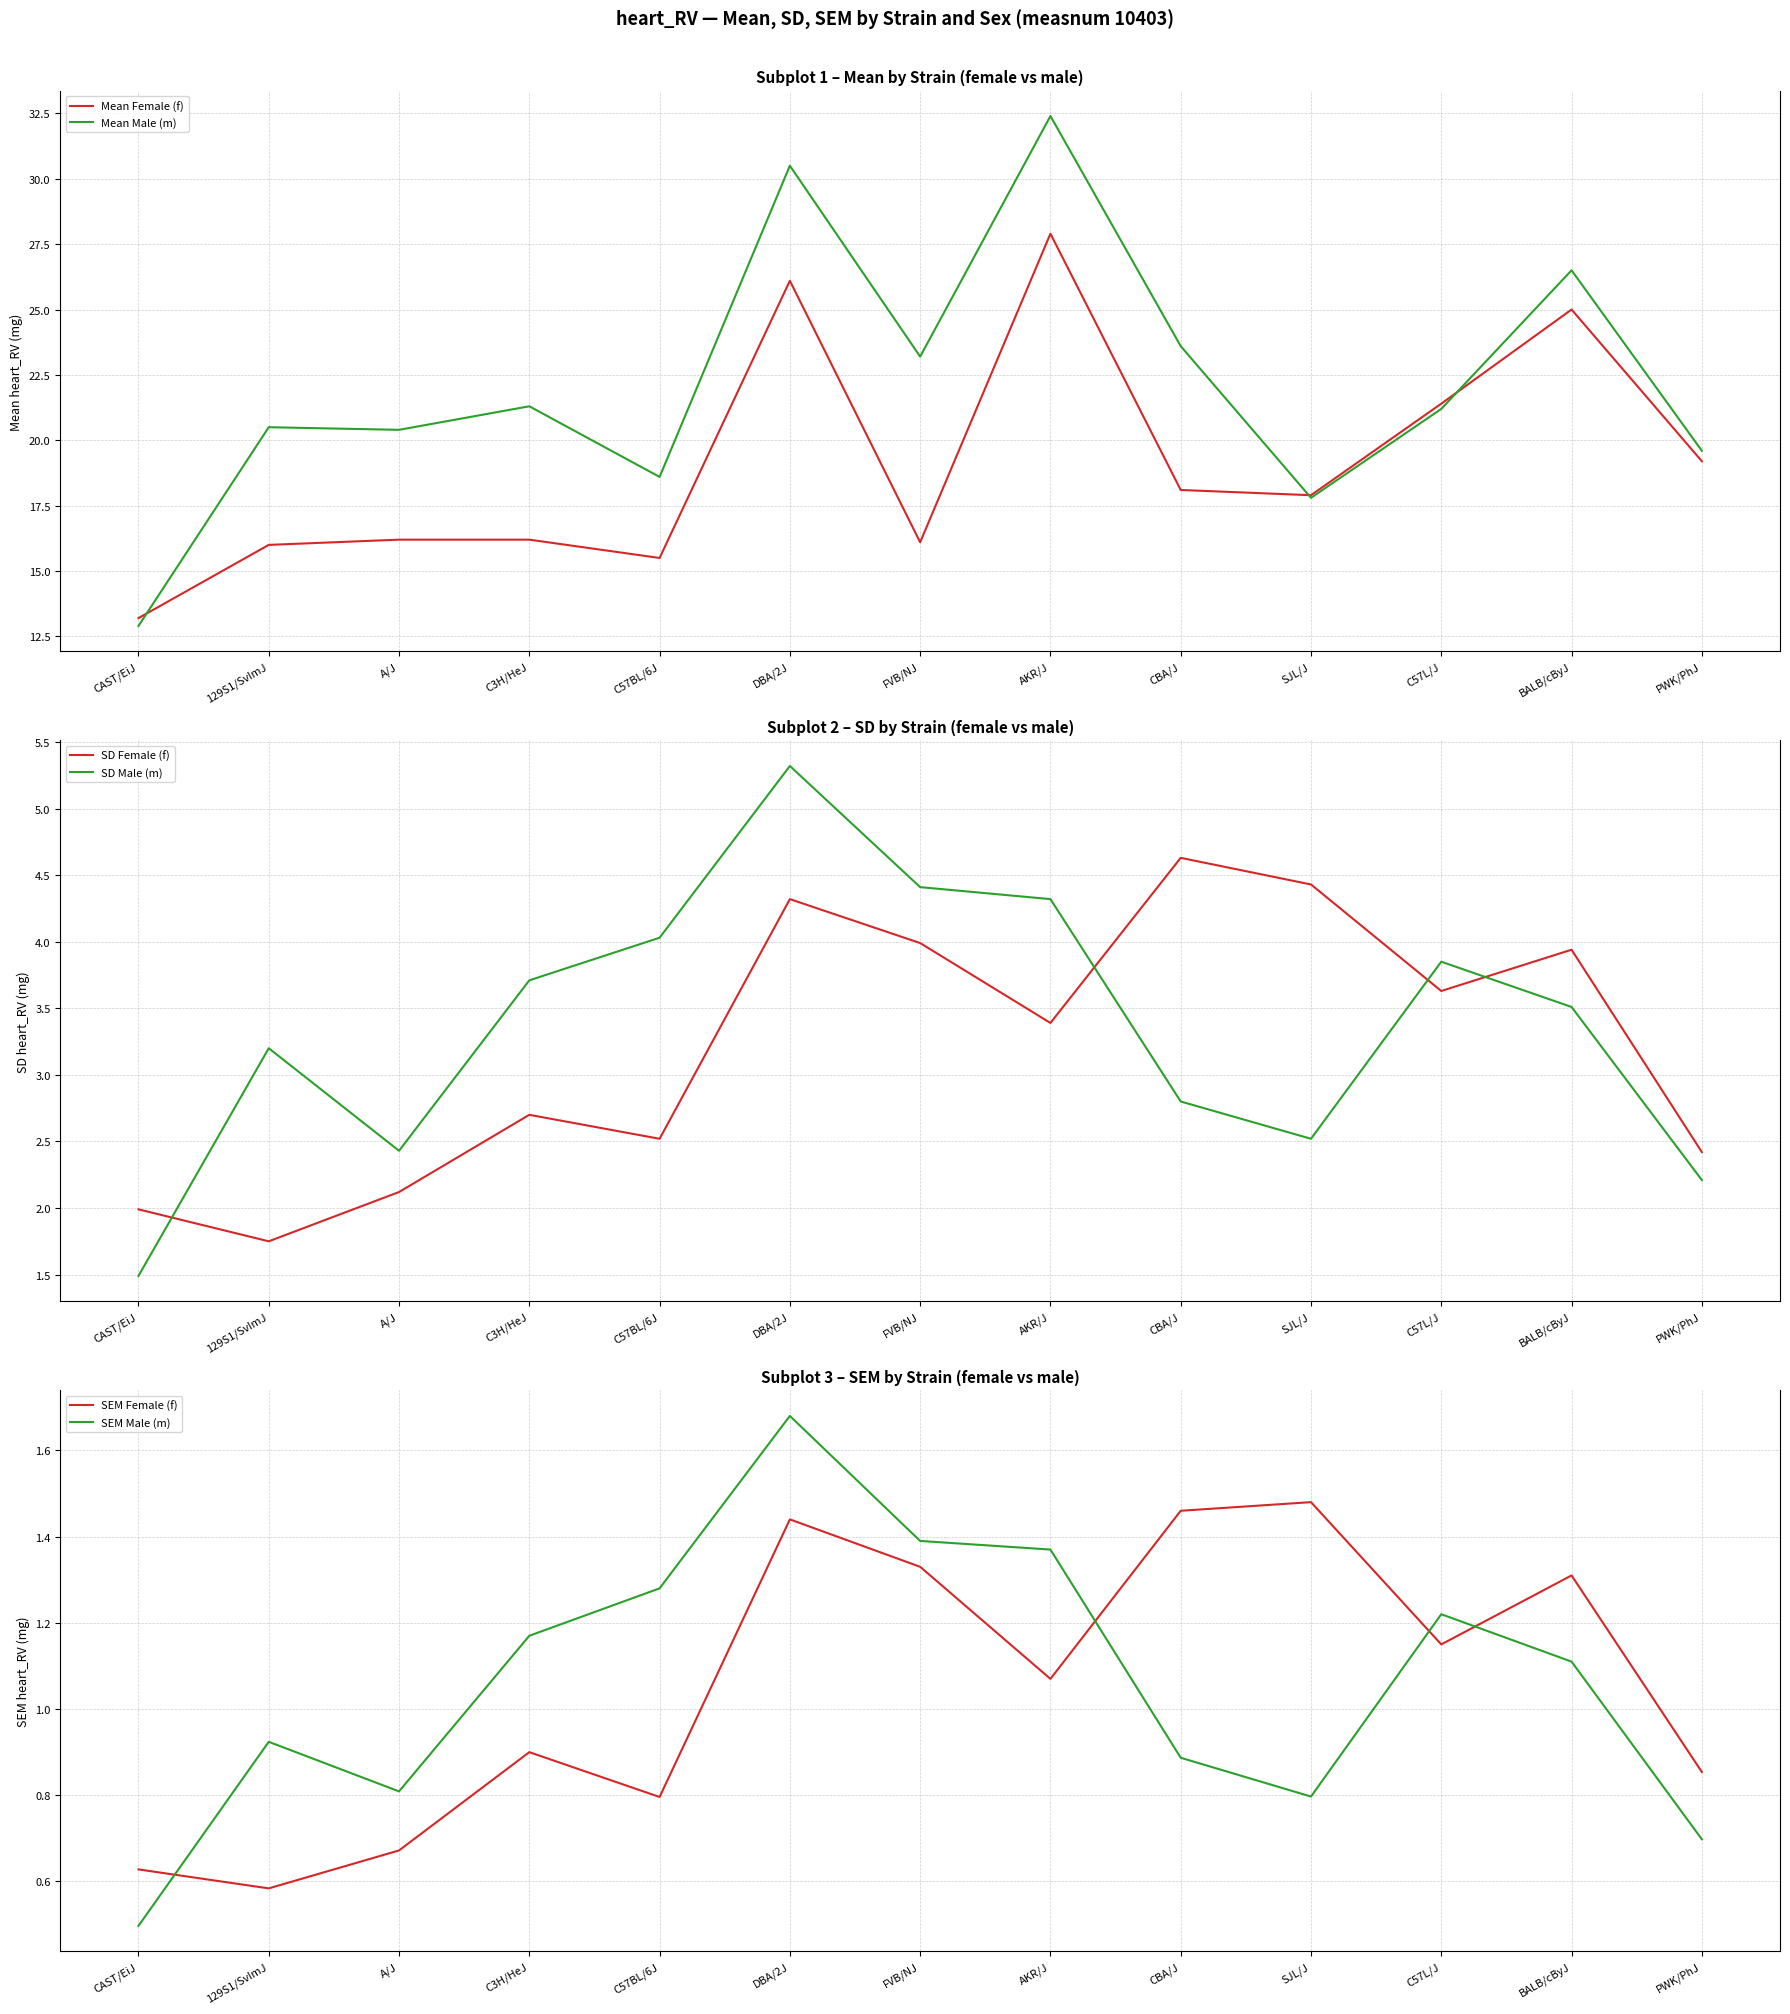

Reading left to right, list all the values displayed in this chart.

Mean Female (f): 13.2	16.0	16.2	16.2	15.5	26.1	16.1	27.9	18.1	17.9	21.4	25.0	19.2
Mean Male (m): 12.9	20.5	20.4	21.3	18.6	30.5	23.2	32.4	23.6	17.8	21.2	26.5	19.6
SD Female (f): 2.0	1.8	2.1	2.7	2.5	4.3	4.0	3.4	4.6	4.4	3.6	3.9	2.4
SD Male (m): 1.5	3.2	2.4	3.7	4.0	5.3	4.4	4.3	2.8	2.5	3.9	3.5	2.2
SEM Female (f): 0.6	0.6	0.7	0.9	0.8	1.4	1.3	1.1	1.5	1.5	1.1	1.3	0.9
SEM Male (m): 0.5	0.9	0.8	1.2	1.3	1.7	1.4	1.4	0.9	0.8	1.2	1.1	0.7